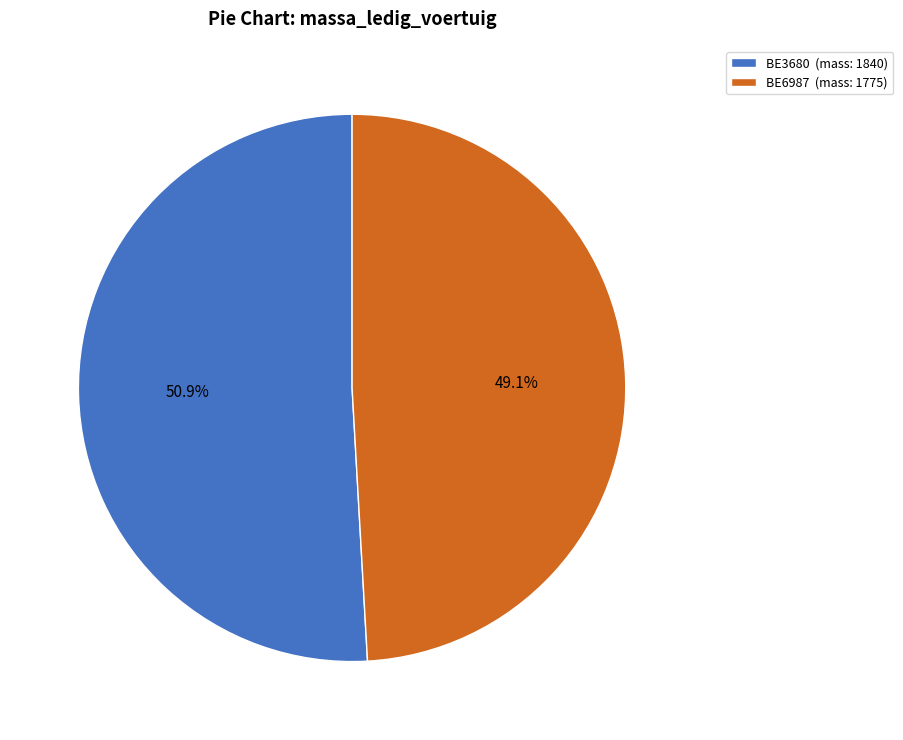

How many segments does this pie chart have?

2